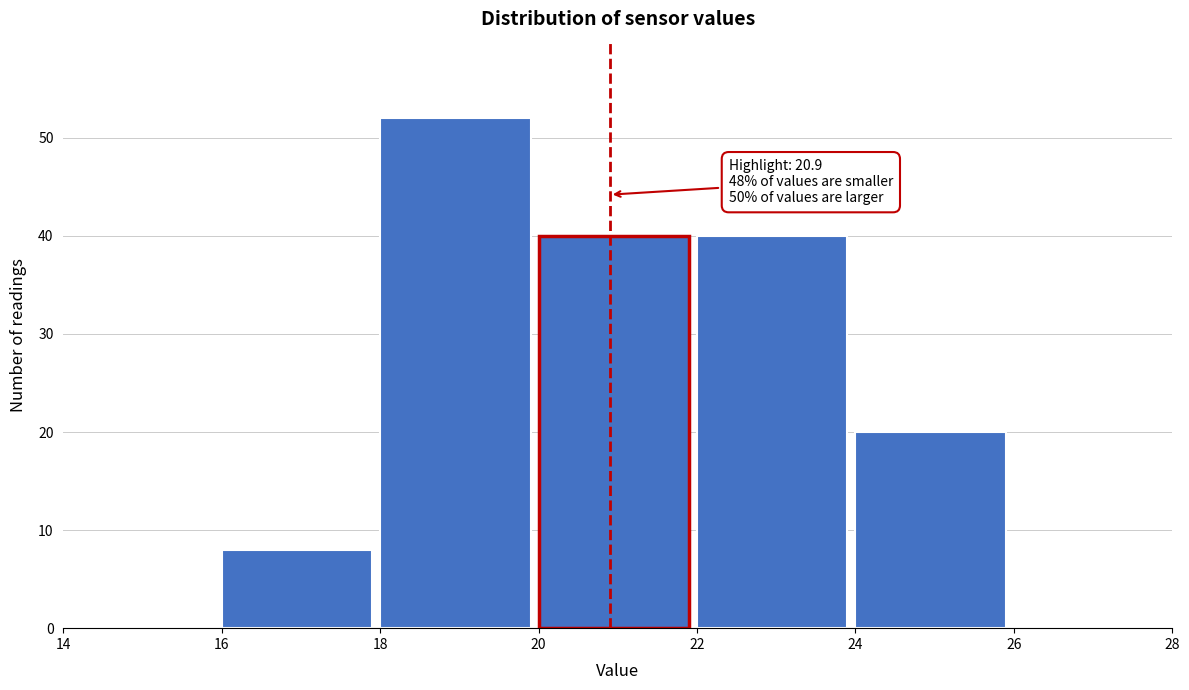

Over which range of the x-axis is the bar tallest?

18 to 20